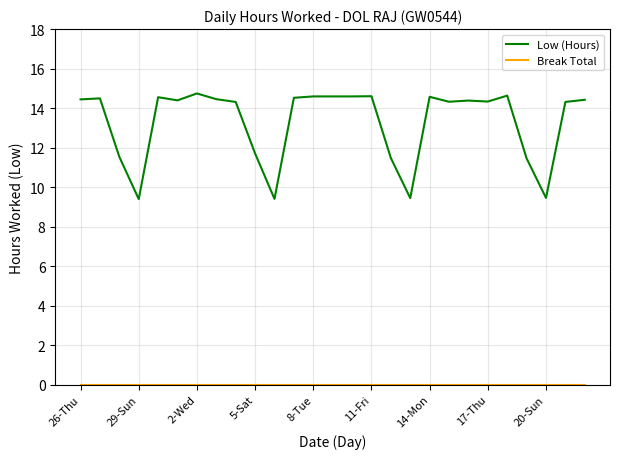

Which series has the largest total across all categories?

Low (Hours)